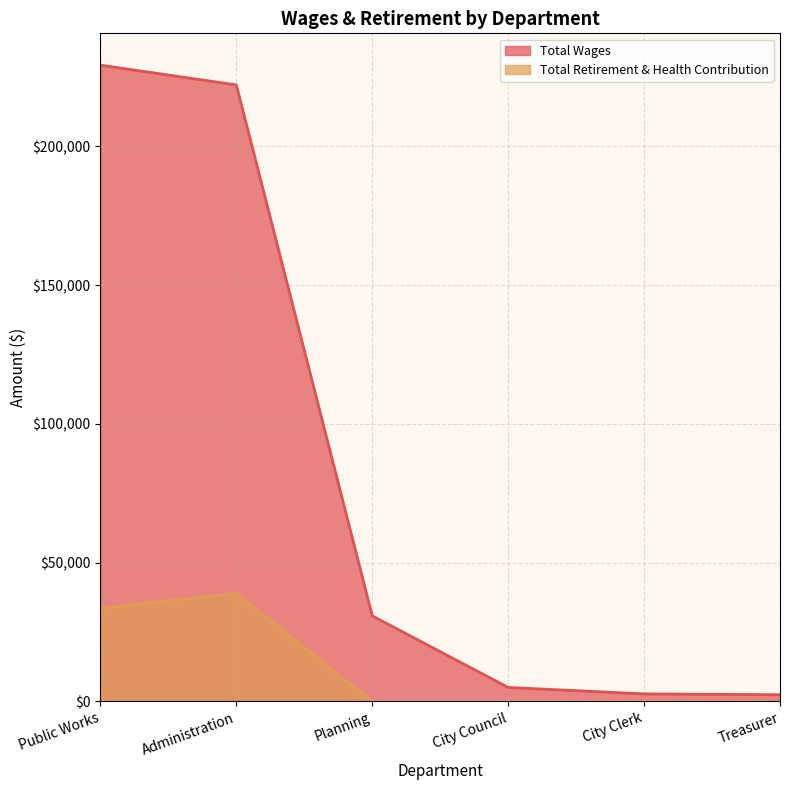

What is the greatest value displayed?

229303